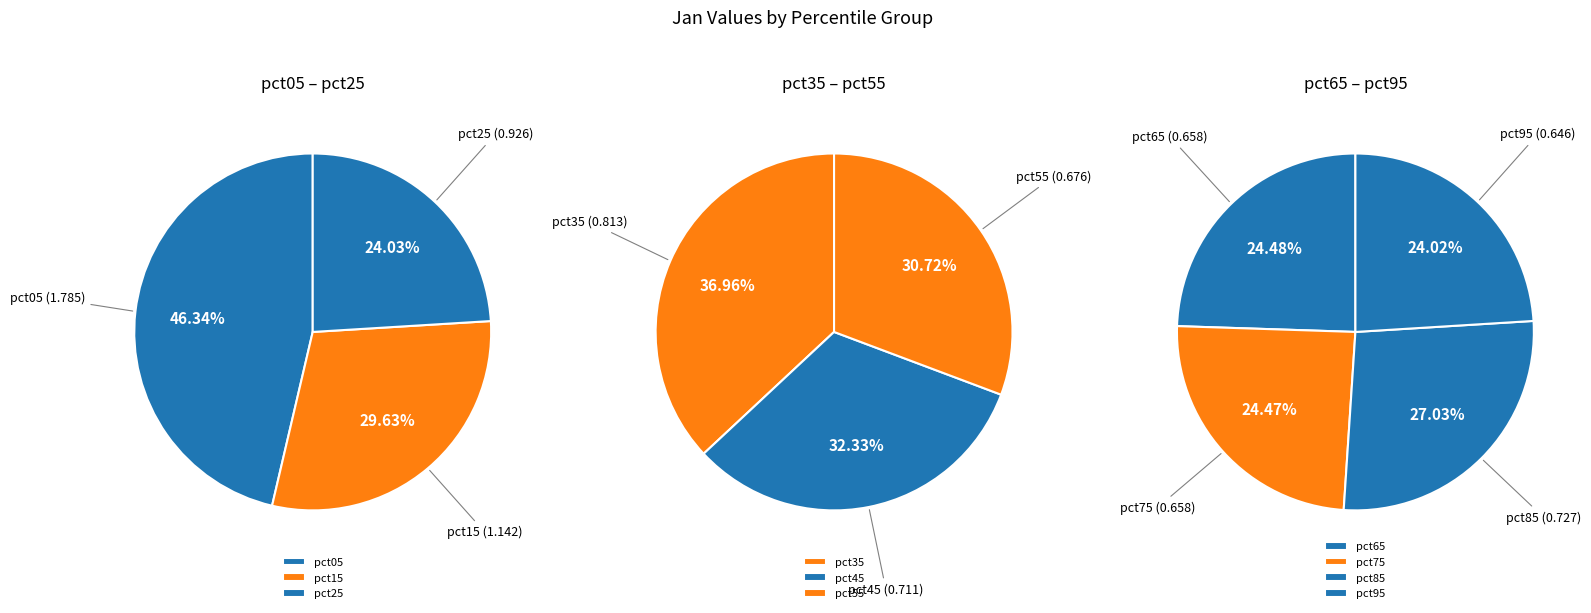

How much of the chart is everything except pct05?

79.6%